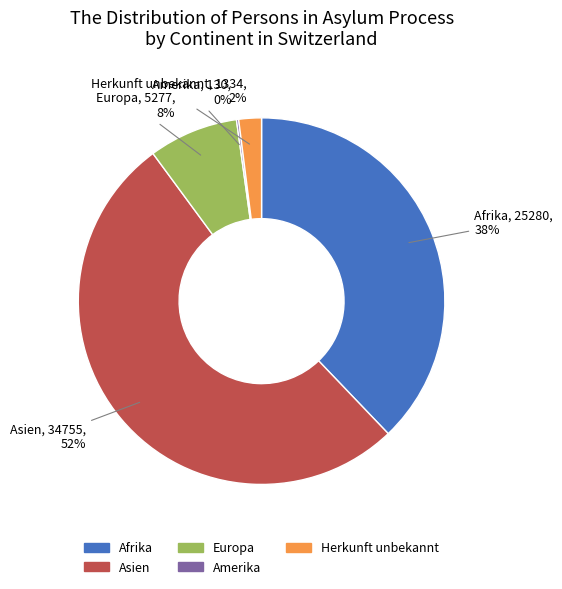

Is the sum of Afrika and Herkunft unbekannt greater than half?

No